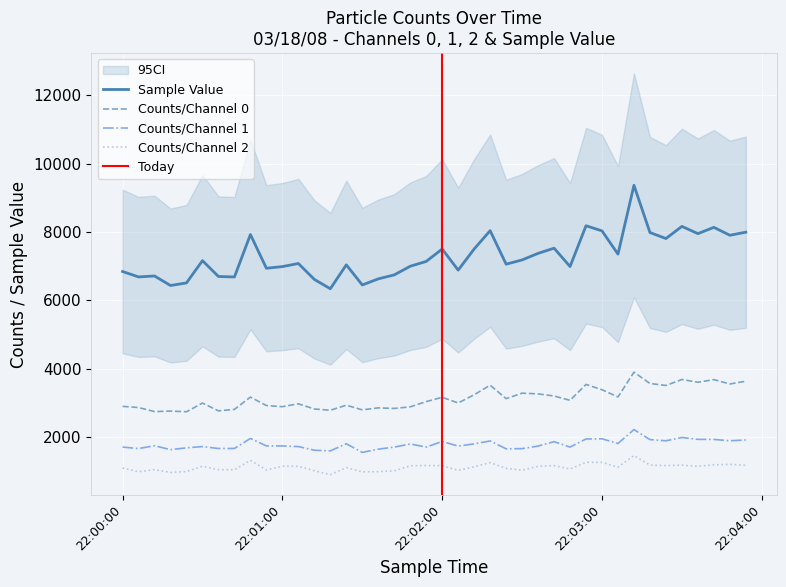

Reading left to right, transcribe all the data shown in this chart.

Sample Value: 22:00:00=6844	22:00:06=6685	22:00:12=6713	22:00:18=6434	22:00:24=6511	22:00:30=7161	22:00:36=6698	22:00:42=6684	22:00:48=7925	22:00:54=6939	22:01:00=6987	22:01:06=7078	22:01:12=6613	22:01:18=6339	22:01:24=7039	22:01:30=6450	22:01:36=6628	22:01:42=6745	22:01:48=6997	22:01:54=7139	22:02:00=7501	22:02:06=6884	22:02:12=7502	22:02:18=8038	22:02:24=7058	22:02:30=7182	22:02:36=7374	22:02:42=7526	22:02:48=6989	22:02:54=8182	22:03:00=8031	22:03:06=7352	22:03:12=9365	22:03:18=7984	22:03:24=7808	22:03:30=8163	22:03:36=7951	22:03:42=8135	22:03:48=7904	22:03:54=7994
Counts/Channel 0: 22:00:00=2900	22:00:06=2866	22:00:12=2747	22:00:18=2762	22:00:24=2742	22:00:30=2996	22:00:36=2769	22:00:42=2811	22:00:48=3171	22:00:54=2924	22:01:00=2891	22:01:06=2975	22:01:12=2823	22:01:18=2787	22:01:24=2933	22:01:30=2798	22:01:36=2856	22:01:42=2839	22:01:48=2886	22:01:54=3039	22:02:00=3165	22:02:06=2999	22:02:12=3239	22:02:18=3519	22:02:24=3126	22:02:30=3286	22:02:36=3265	22:02:42=3203	22:02:48=3076	22:02:54=3542	22:03:00=3386	22:03:06=3175	22:03:12=3899	22:03:18=3569	22:03:24=3511	22:03:30=3686	22:03:36=3605	22:03:42=3682	22:03:48=3554	22:03:54=3636
Counts/Channel 1: 22:00:00=1709	22:00:06=1666	22:00:12=1748	22:00:18=1634	22:00:24=1687	22:00:30=1724	22:00:36=1668	22:00:42=1669	22:00:48=1962	22:00:54=1743	22:01:00=1743	22:01:06=1724	22:01:12=1617	22:01:18=1599	22:01:24=1806	22:01:30=1553	22:01:36=1649	22:01:42=1708	22:01:48=1800	22:01:54=1709	22:02:00=1873	22:02:06=1738	22:02:12=1803	22:02:18=1888	22:02:24=1658	22:02:30=1664	22:02:36=1739	22:02:42=1868	22:02:48=1709	22:02:54=1946	22:03:00=1951	22:03:06=1814	22:03:12=2221	22:03:18=1928	22:03:24=1893	22:03:30=1990	22:03:36=1935	22:03:42=1933	22:03:48=1894	22:03:54=1917
Counts/Channel 2: 22:00:00=1097	22:00:06=987	22:00:12=1050	22:00:18=968	22:00:24=993	22:00:30=1148	22:00:36=1047	22:00:42=1047	22:00:48=1321	22:00:54=1039	22:01:00=1149	22:01:06=1148	22:01:12=1018	22:01:18=902	22:01:24=1111	22:01:30=985	22:01:36=989	22:01:42=1014	22:01:48=1162	22:01:54=1170	22:02:00=1166	22:02:06=1027	22:02:12=1133	22:02:18=1254	22:02:24=1087	22:02:30=1032	22:02:36=1147	22:02:42=1167	22:02:48=1067	22:02:54=1264	22:03:00=1263	22:03:06=1122	22:03:12=1461	22:03:18=1183	22:03:24=1168	22:03:30=1181	22:03:36=1146	22:03:42=1190	22:03:48=1204	22:03:54=1176